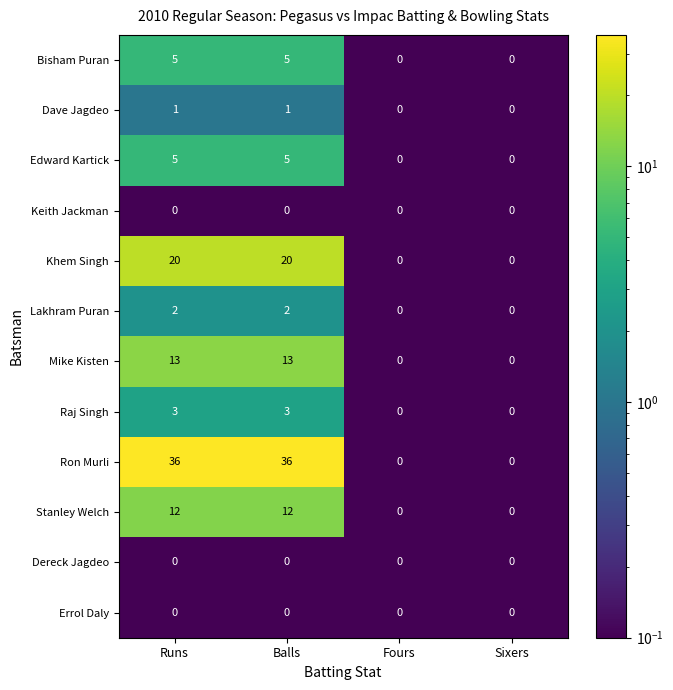

Count the Ron Murli values in the range 0 to 36.

4